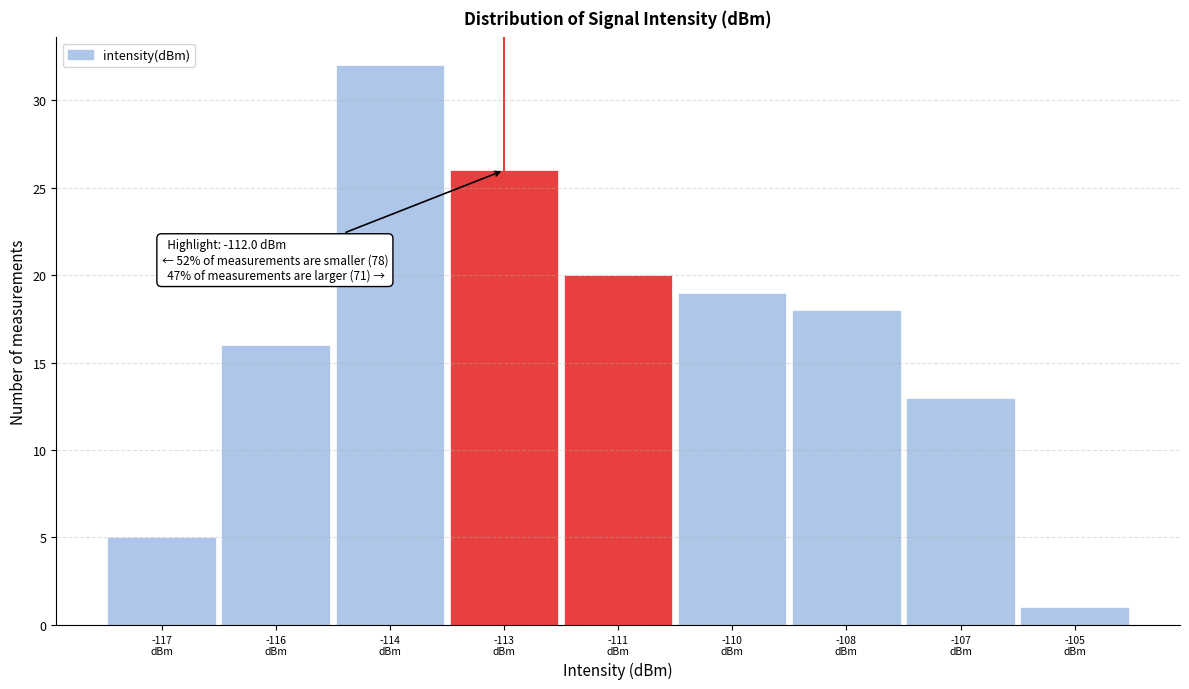

Reading right to left, list all the values displayed in this chart.

1	13	18	19	20	26	32	16	5